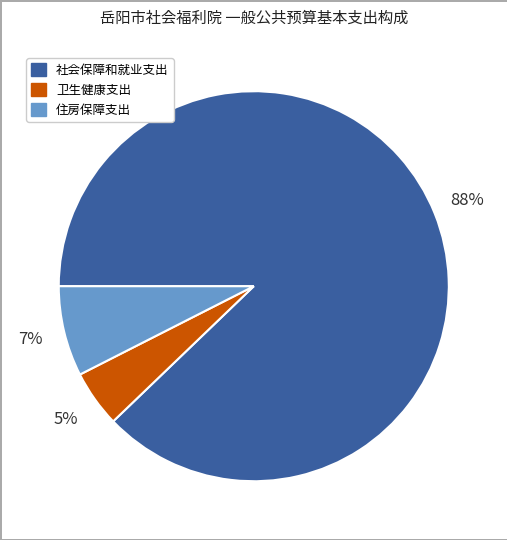

To the nearest percent, what portion does 卫生健康支出 represent?

5%